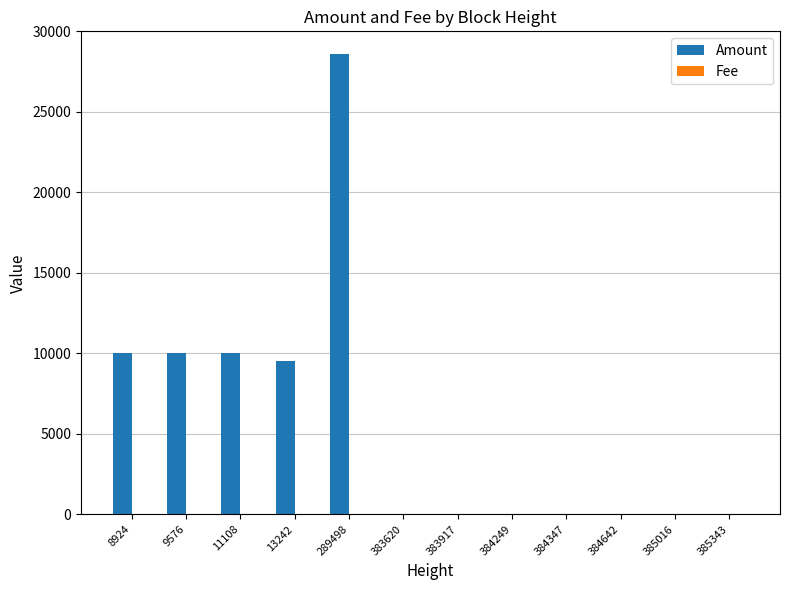

Which series has the largest range (max minus min)?

Amount